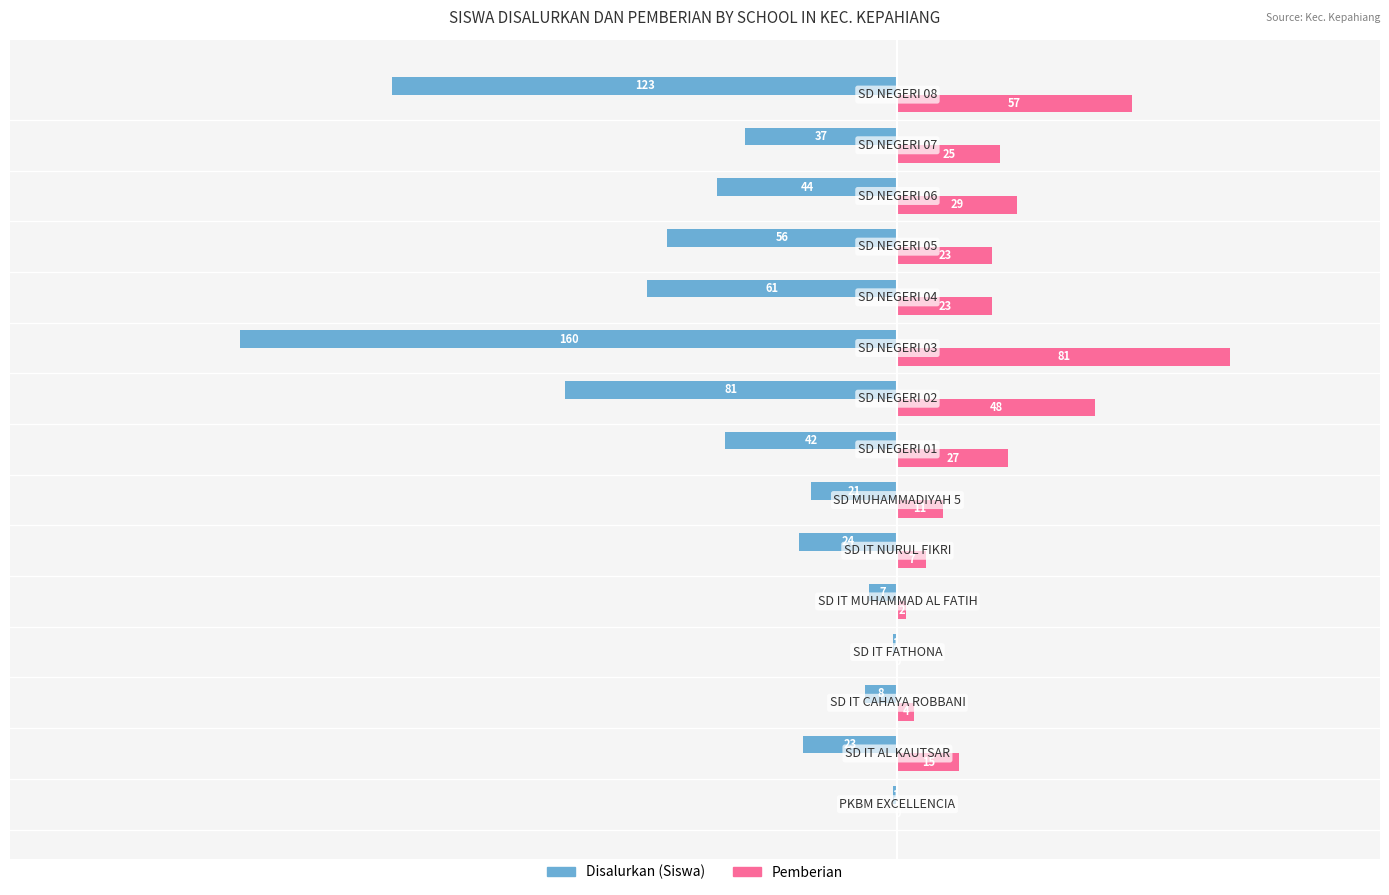

What is the sum of all Disalurkan (Siswa) values?

-689